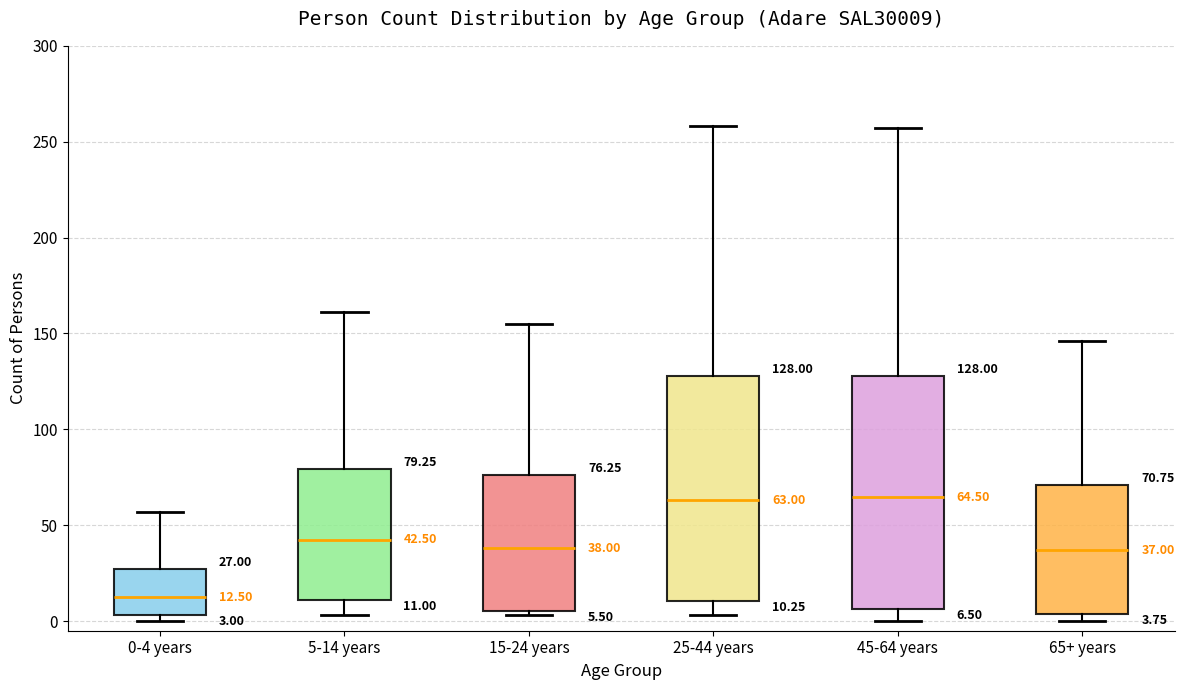

Which box's median line is the lowest?

0-4 years